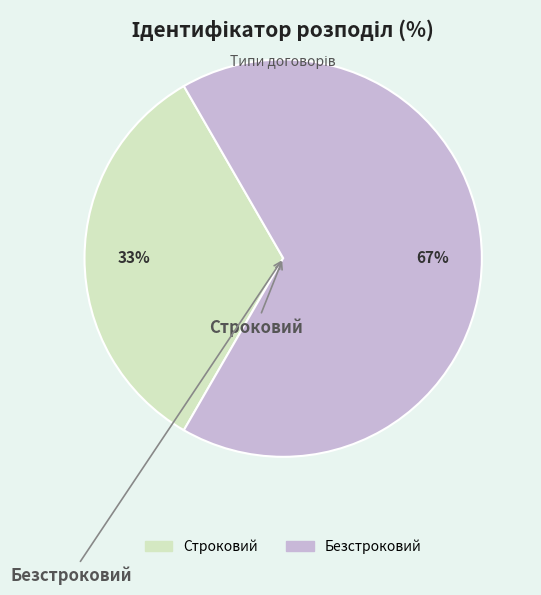

How many slices are in this pie chart?

2